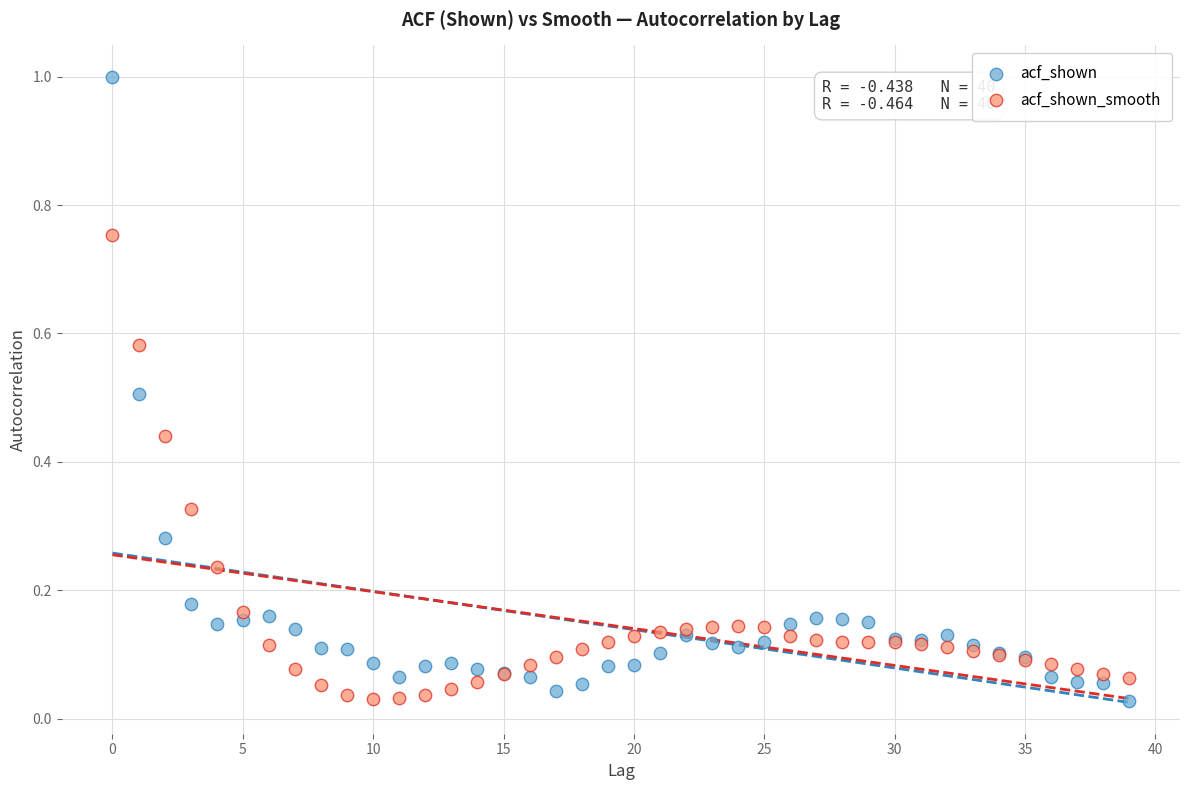

Which series contains the highest Y value?

acf_shown